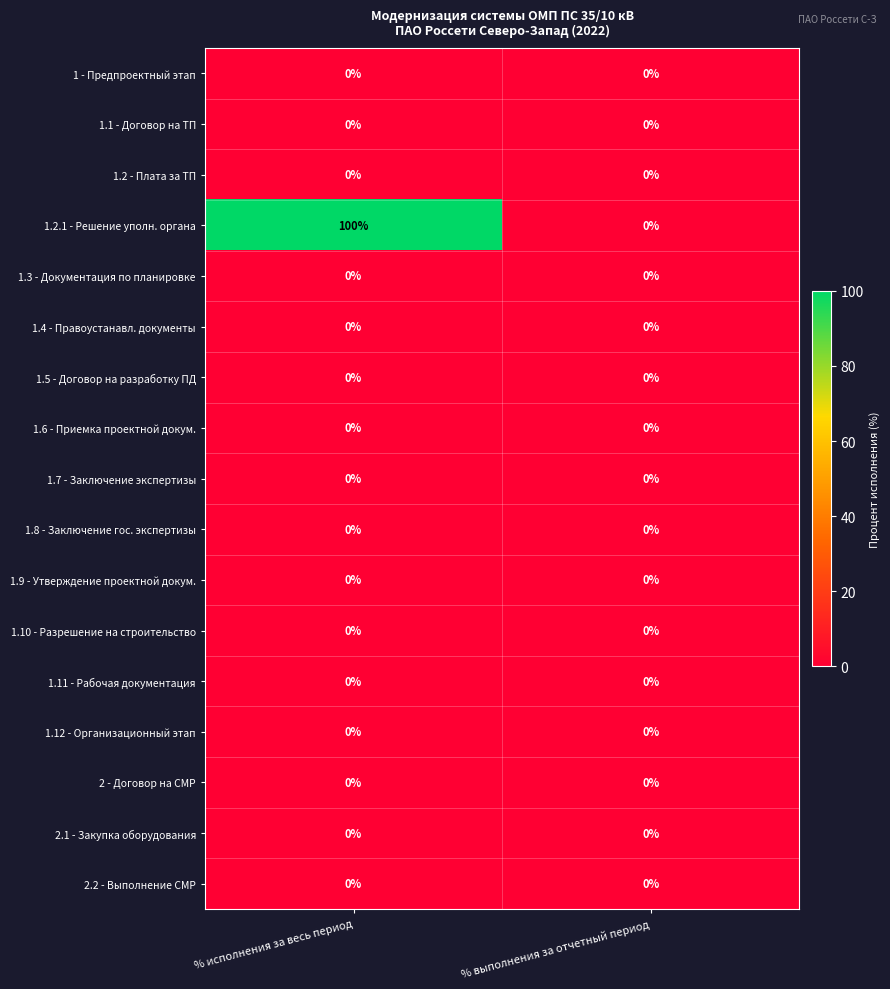

The value of 1 - Предпроектный этап at % исполнения за весь период is 0. True or false?

True